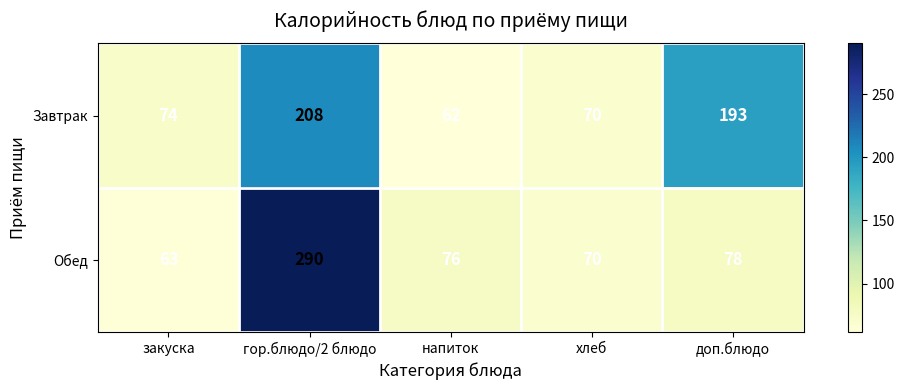

Which series changed the most between напиток and хлеб?

Завтрак